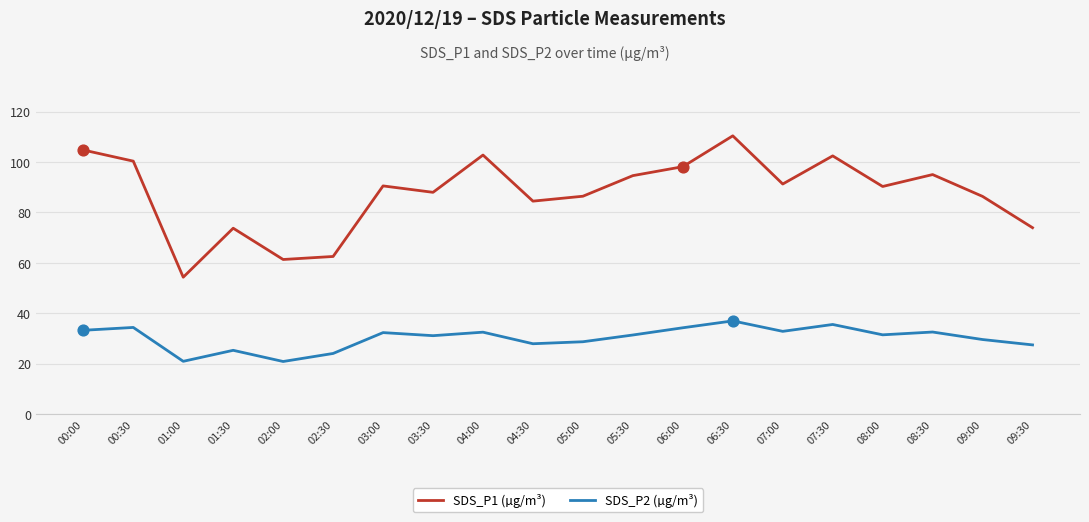

Which series has the largest range (max minus min)?

SDS_P1 (µg/m³)